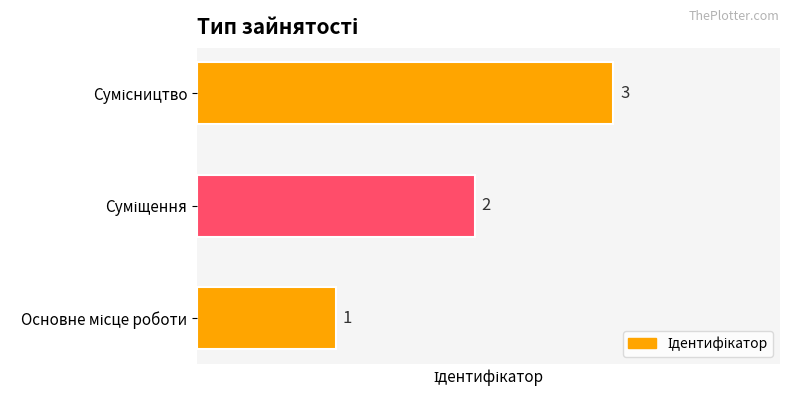

What is the maximum value shown in the chart?

3